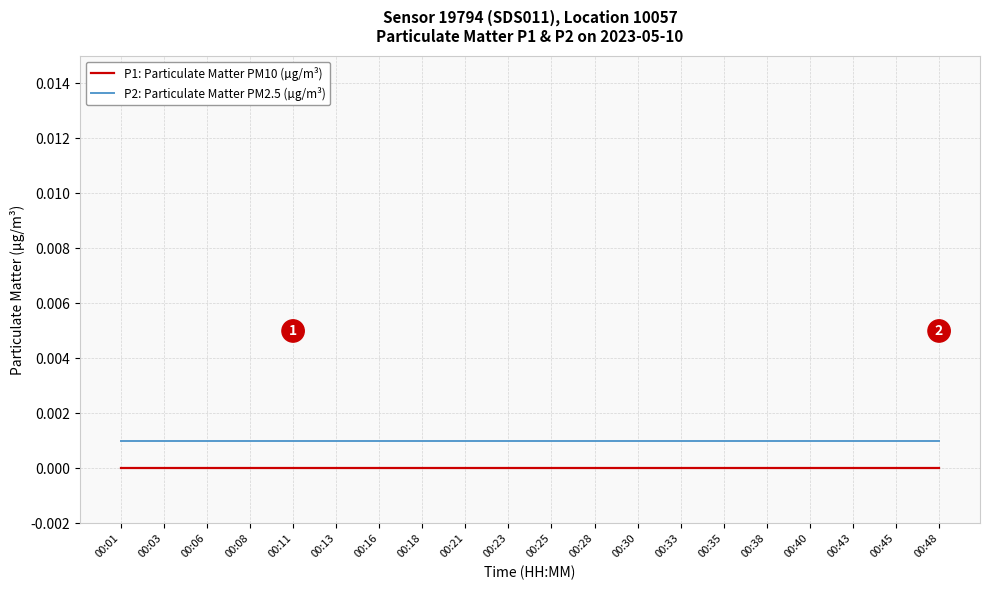

True or false: P2: Particulate Matter PM2.5 (µg/m³) has a value of 0.0 at 00:25.

True